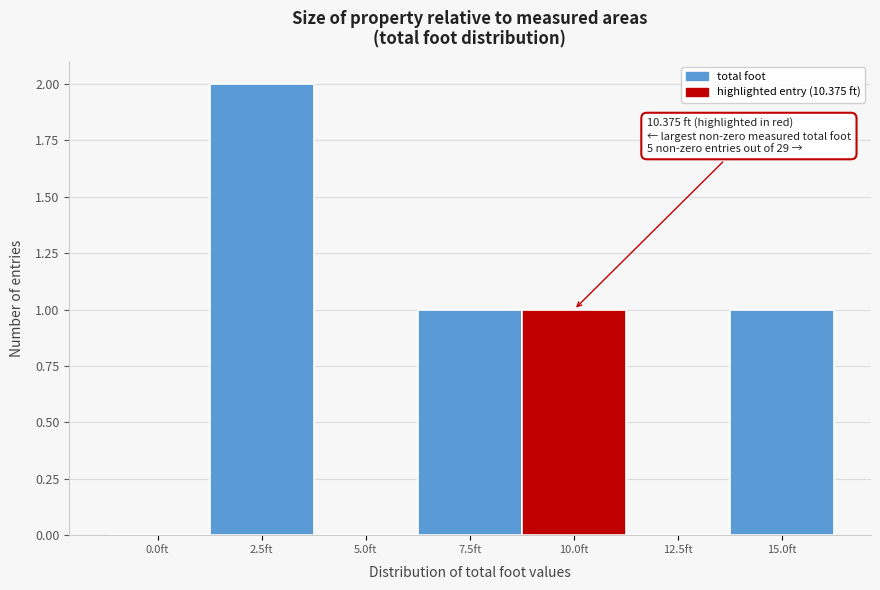

Reading left to right, transcribe all the data shown in this chart.

0.0ft=0	2.5ft=2	5.0ft=0	7.5ft=1	10.0ft=1	12.5ft=0	15.0ft=1